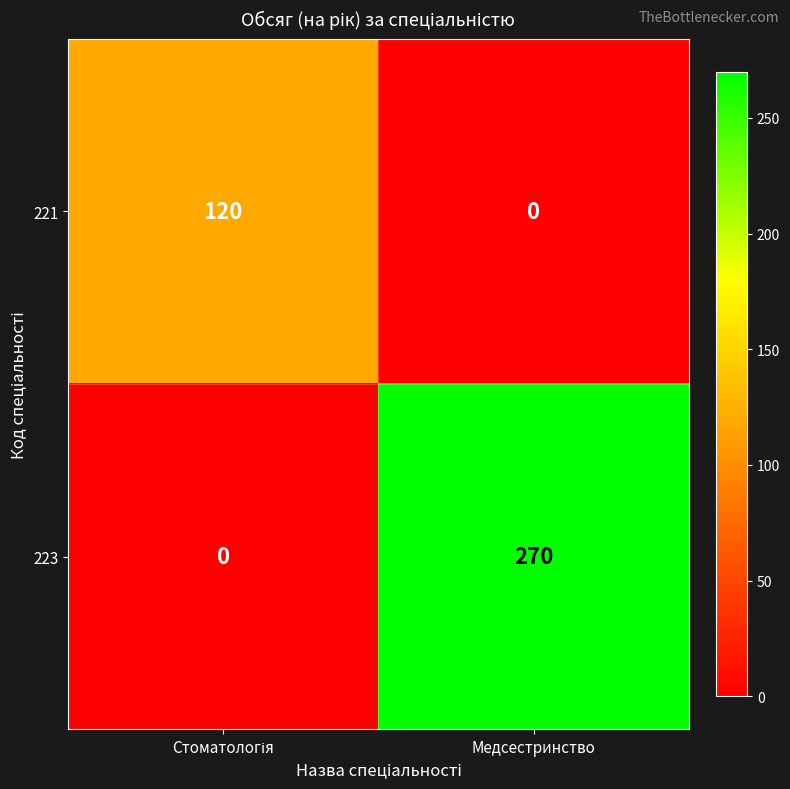

What is the total value across all series at Медсестринство?

270